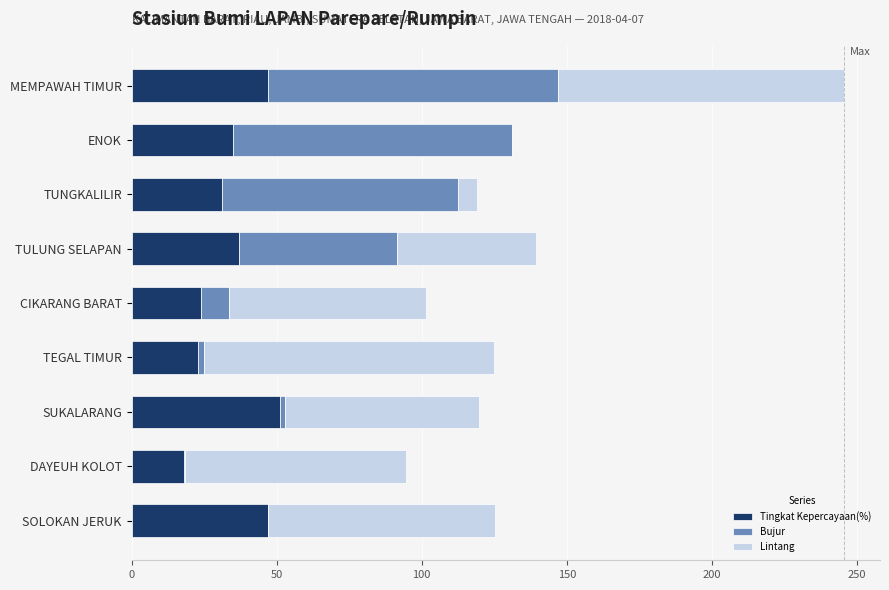

What is the maximum value for Tingkat Kepercayaan(%)?

51.0